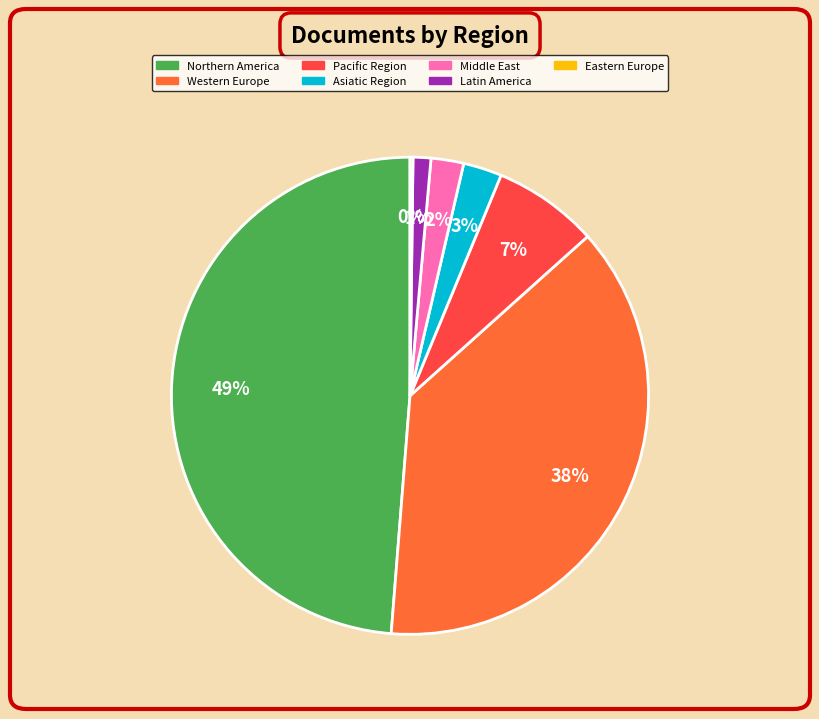

What is the largest slice in the pie chart?

Northern America